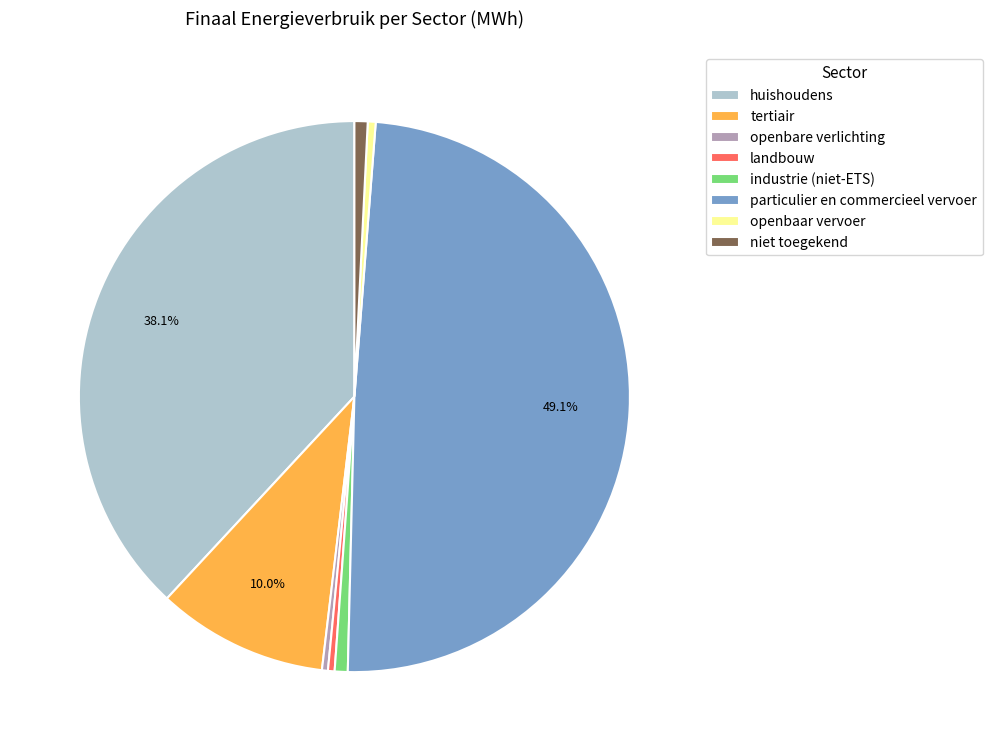

To the nearest percent, what is the average slice percentage?

12%